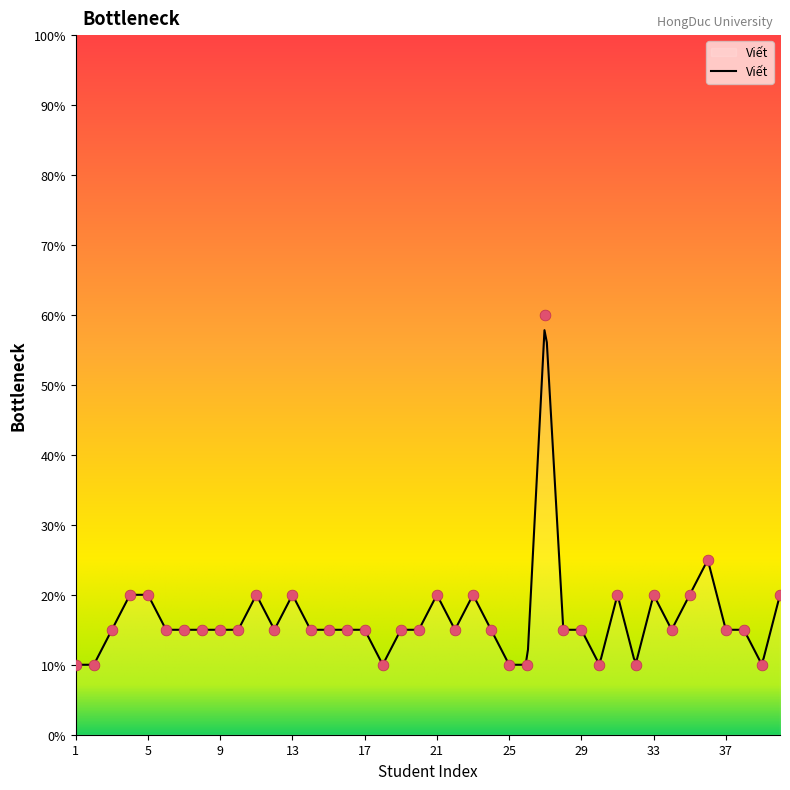

What is the change in value from 3 to 35?

+5